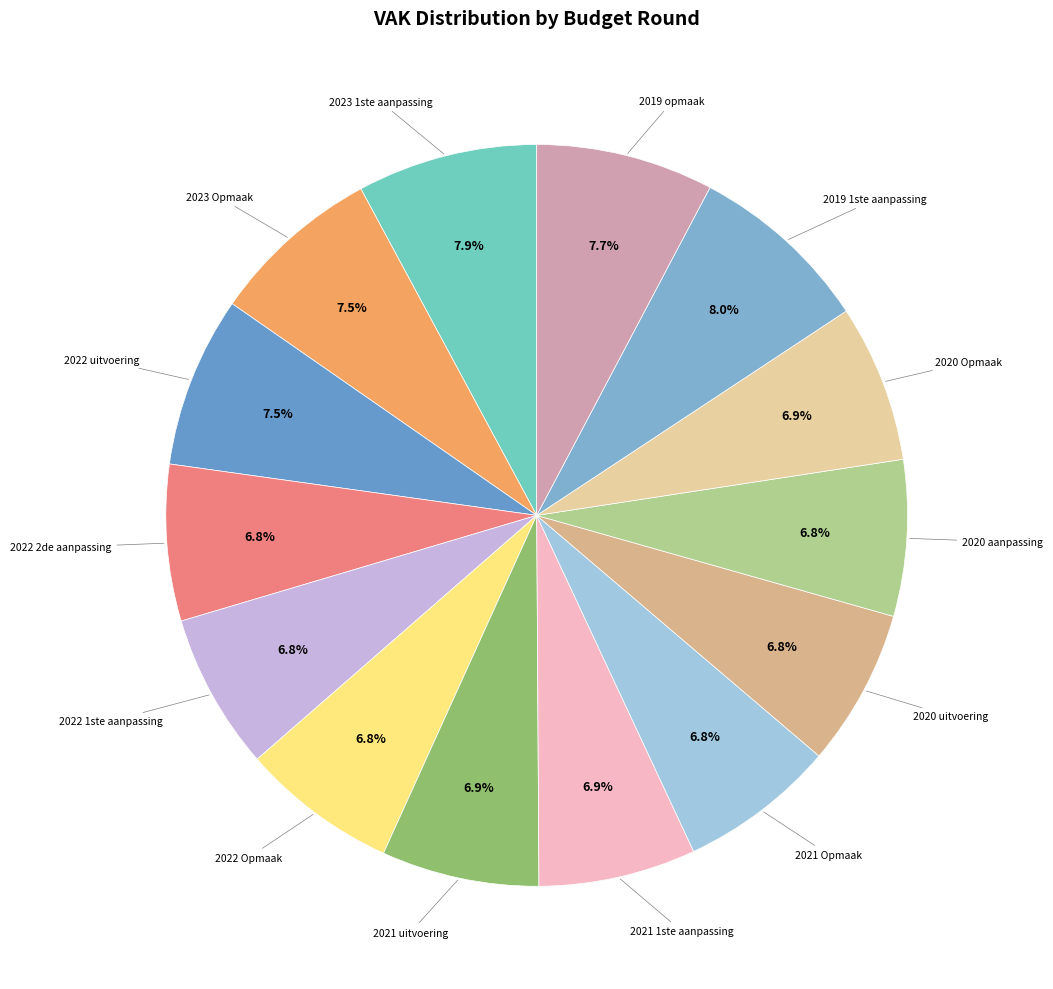

How many slices are in this pie chart?

14